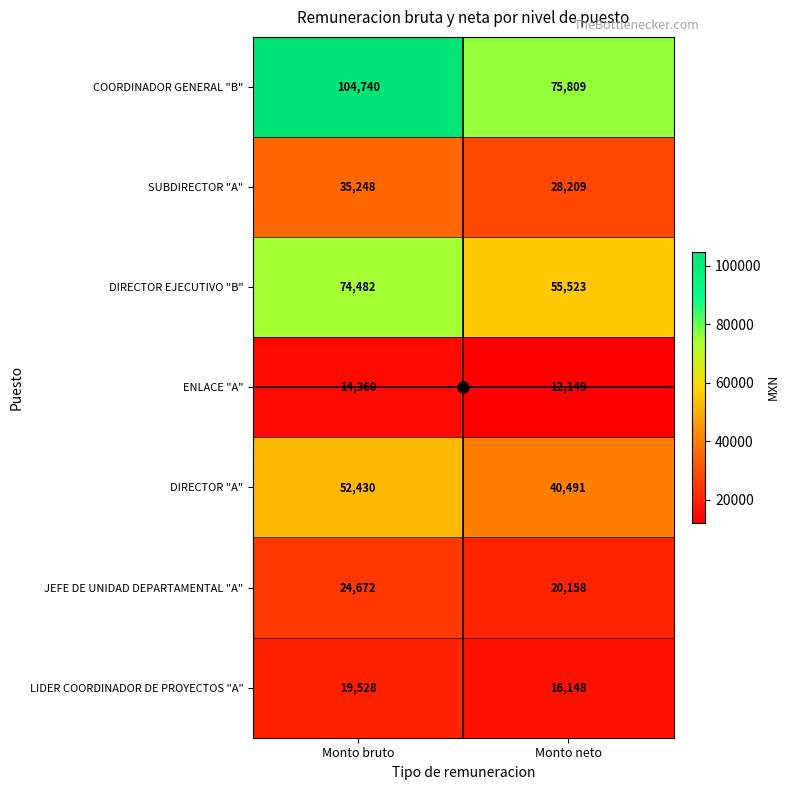

What is the difference between the maximum and minimum values in the SUBDIRECTOR "A" series?

7039